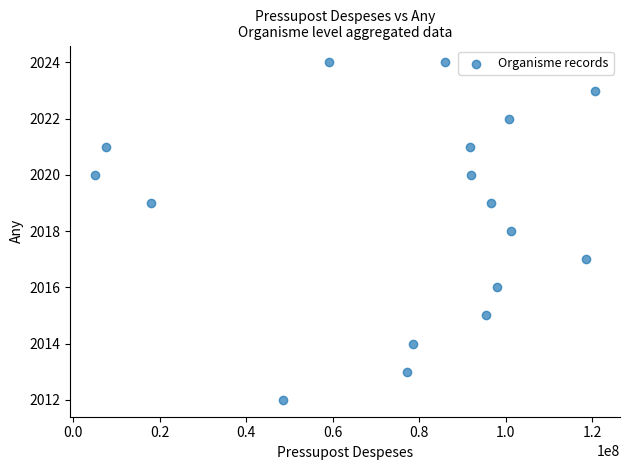

What is the range of X values (max minus min)?

115611139